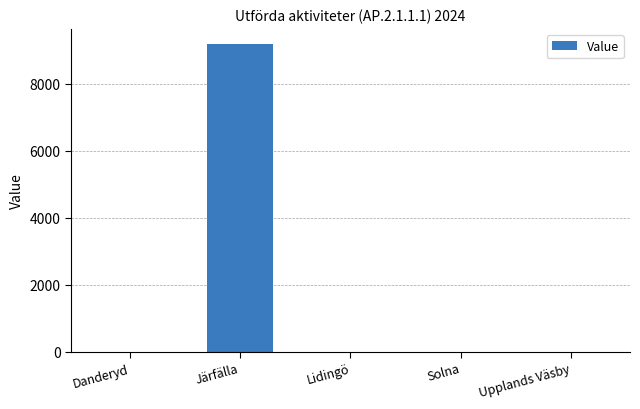

Is it true that the value at Lidingö is 3033?

False